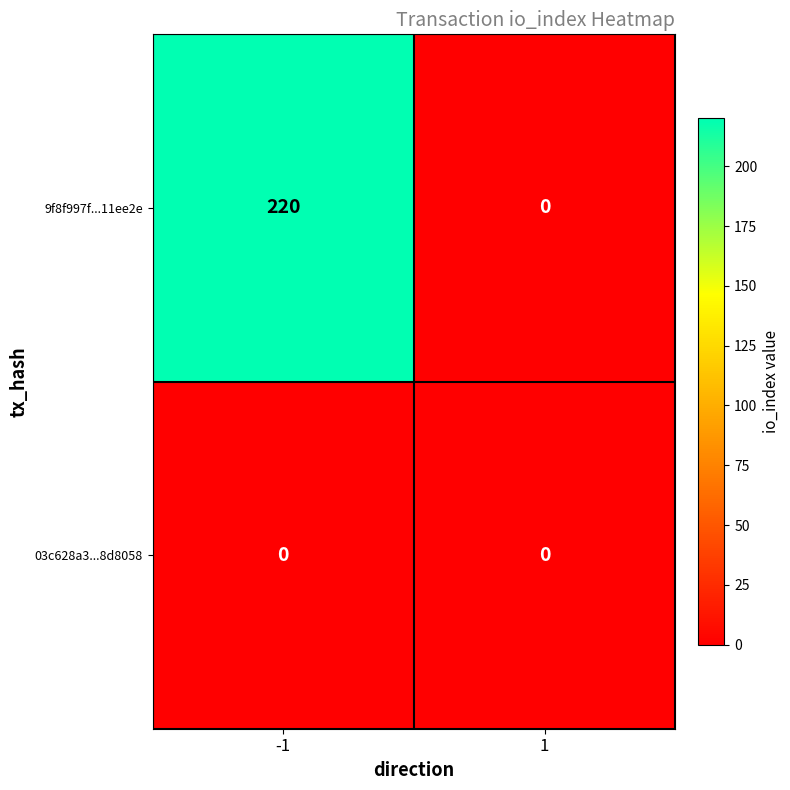

What is the maximum value shown in the chart?

220